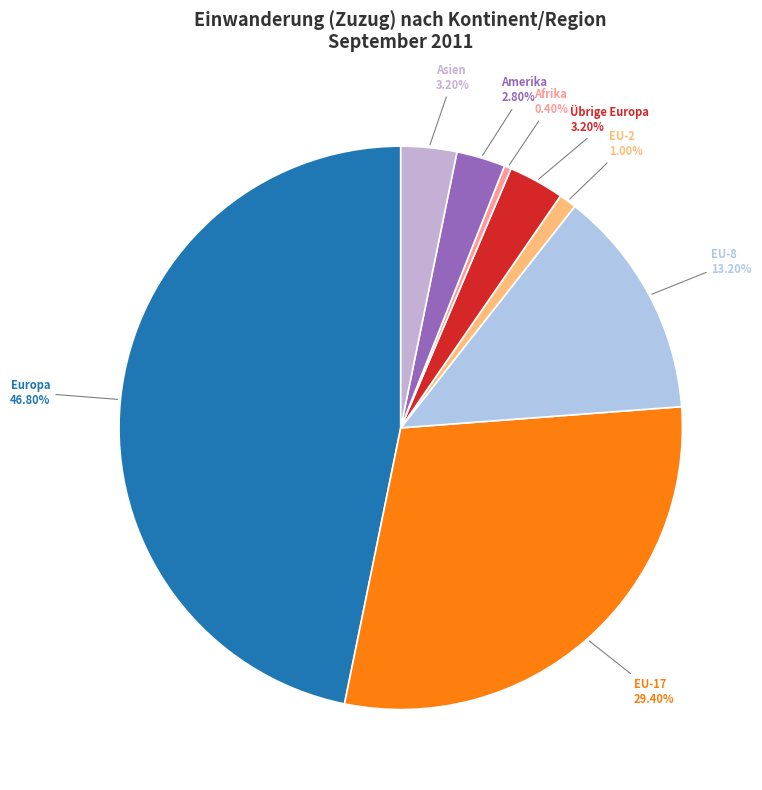

Does EU-2 represent more than half of the total?

No